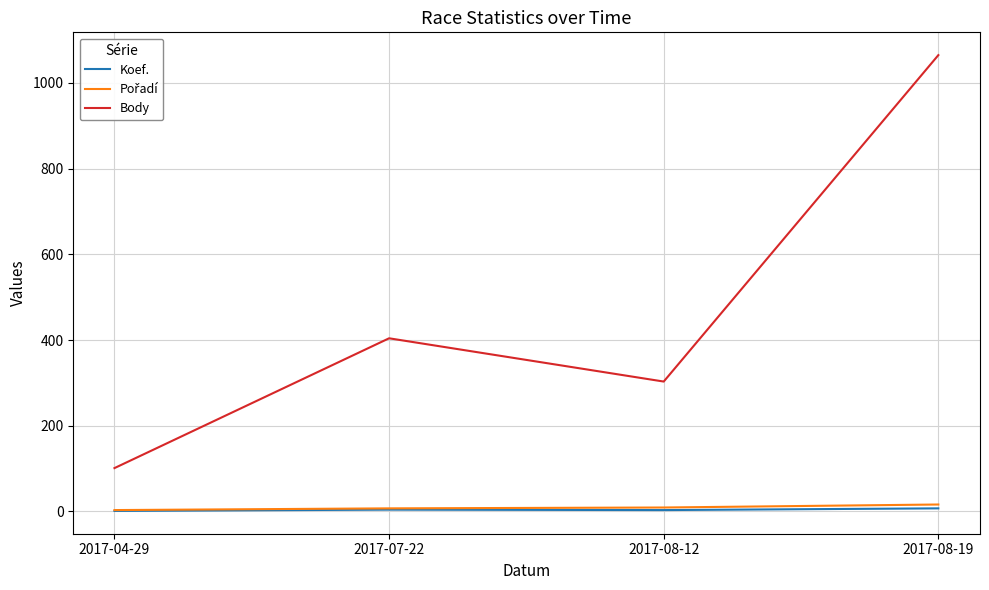

What is the maximum value shown in the chart?

1065